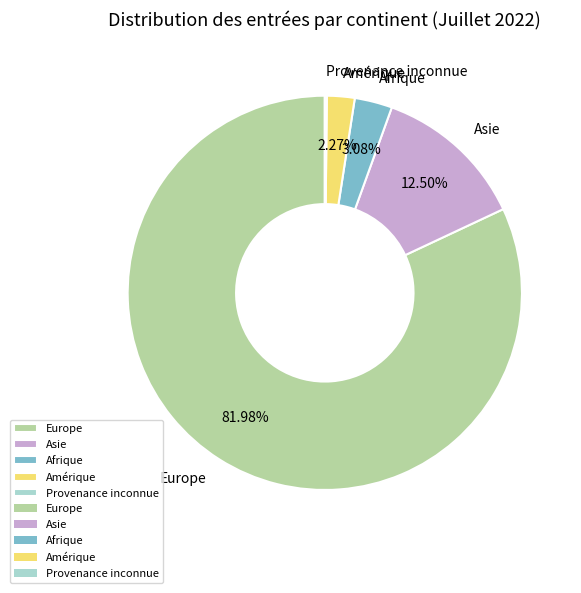

Combined, what portion of the pie is Amérique and Afrique?

5.4%